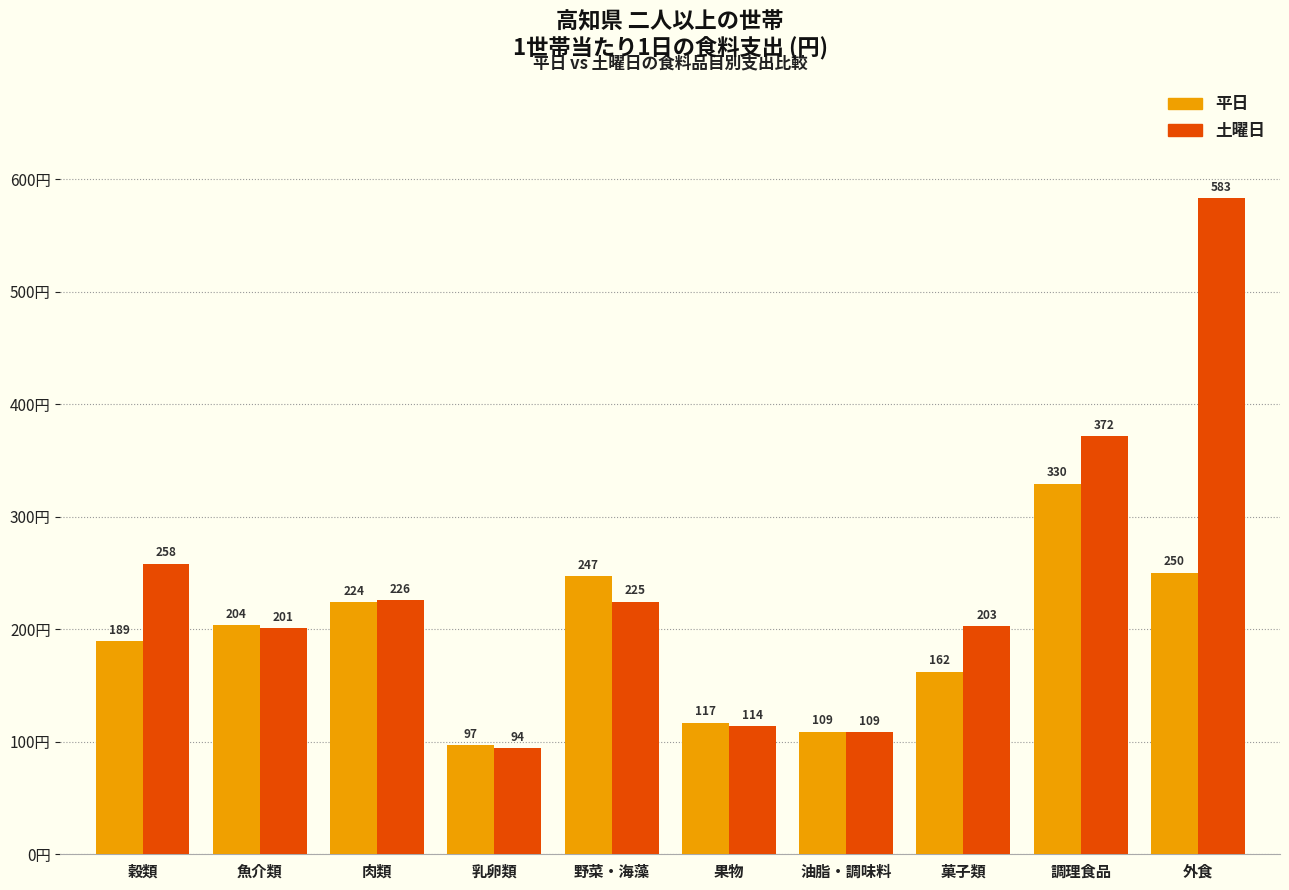

What is the sum of all 平日 values?

1928.9